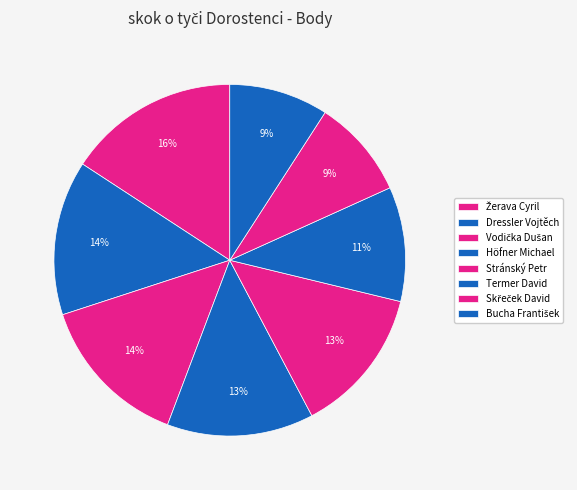

Count the number of slices in the pie.

8